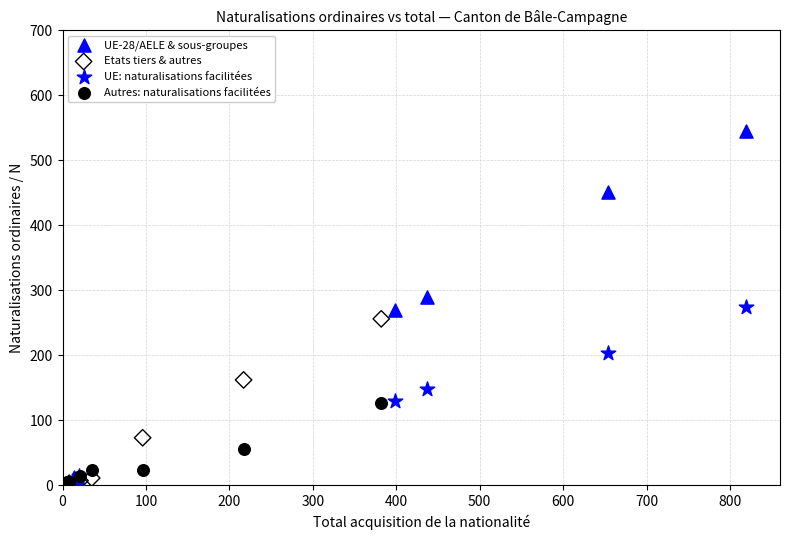

Which series has the largest Y range (max minus min)?

UE-28/AELE & sous-groupes